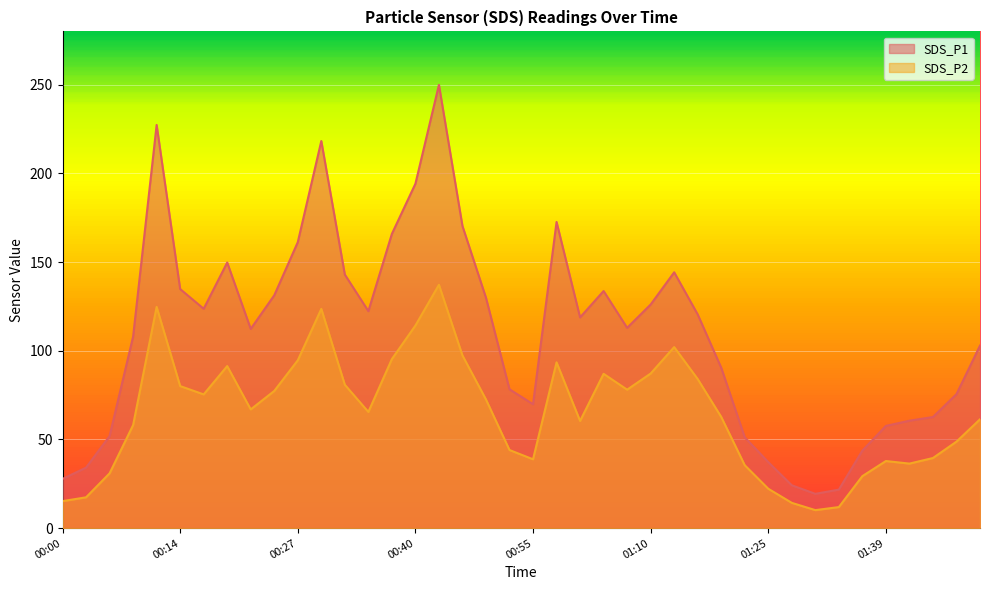

The value of SDS_P2 at 00:03 is 9.8. True or false?

False